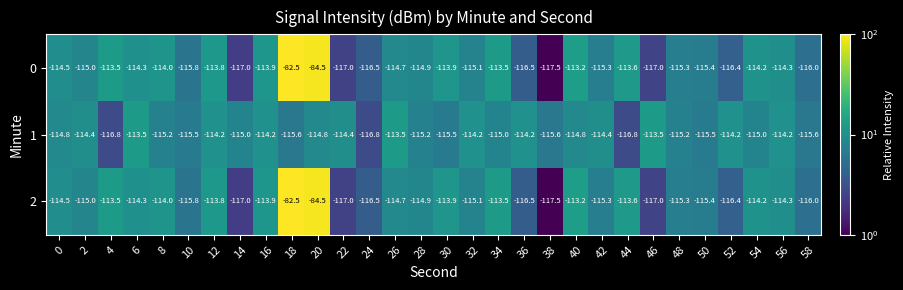

What is the maximum value shown in the chart?

-82.5